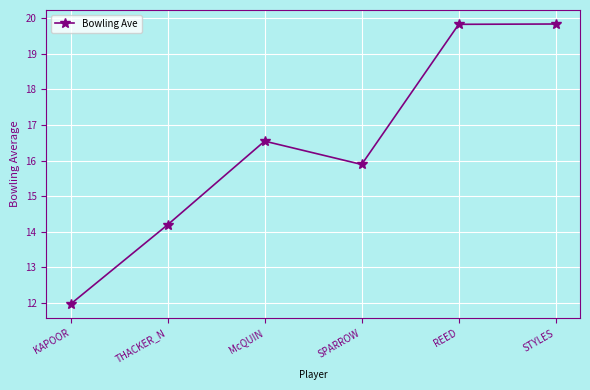

How many points are lower than both their immediate neighbors (excluding endpoints)?

1